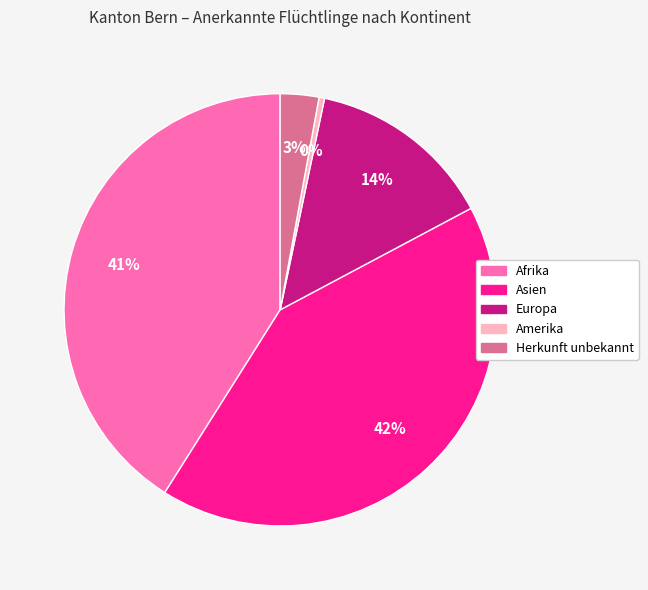

To the nearest percent, what is the combined percentage of Amerika and Afrika?

41%